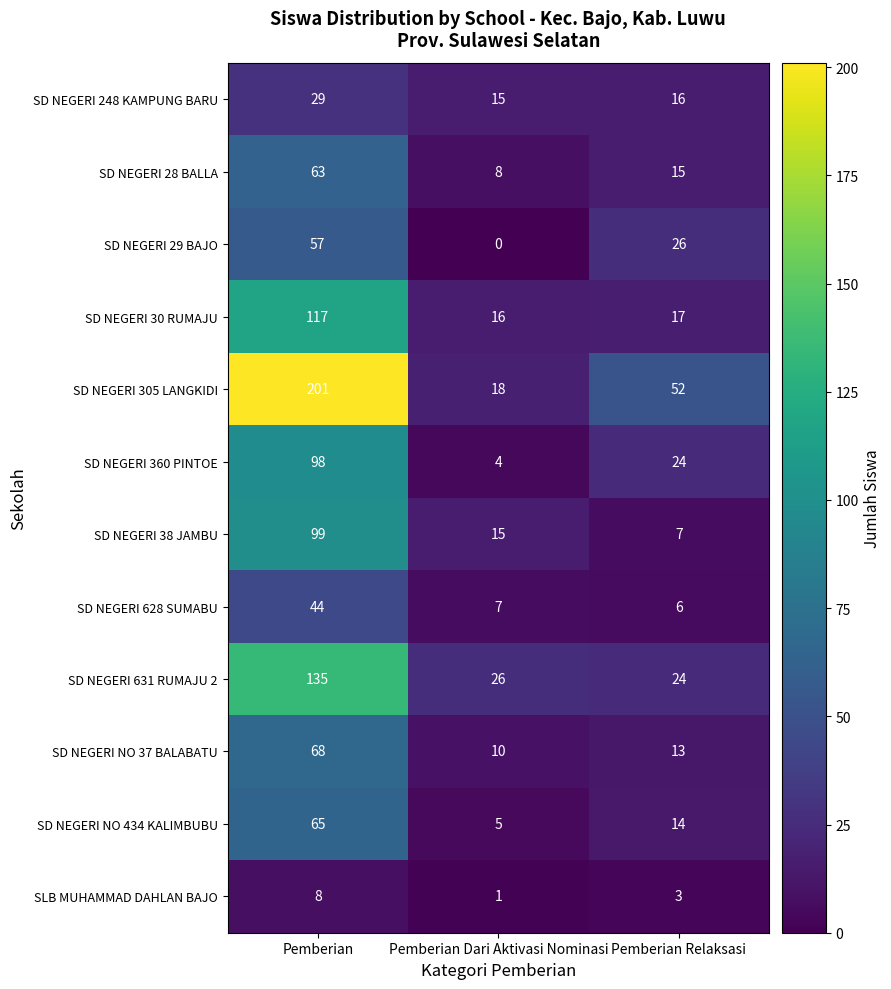

At which category is the sum across all series the highest?

Pemberian